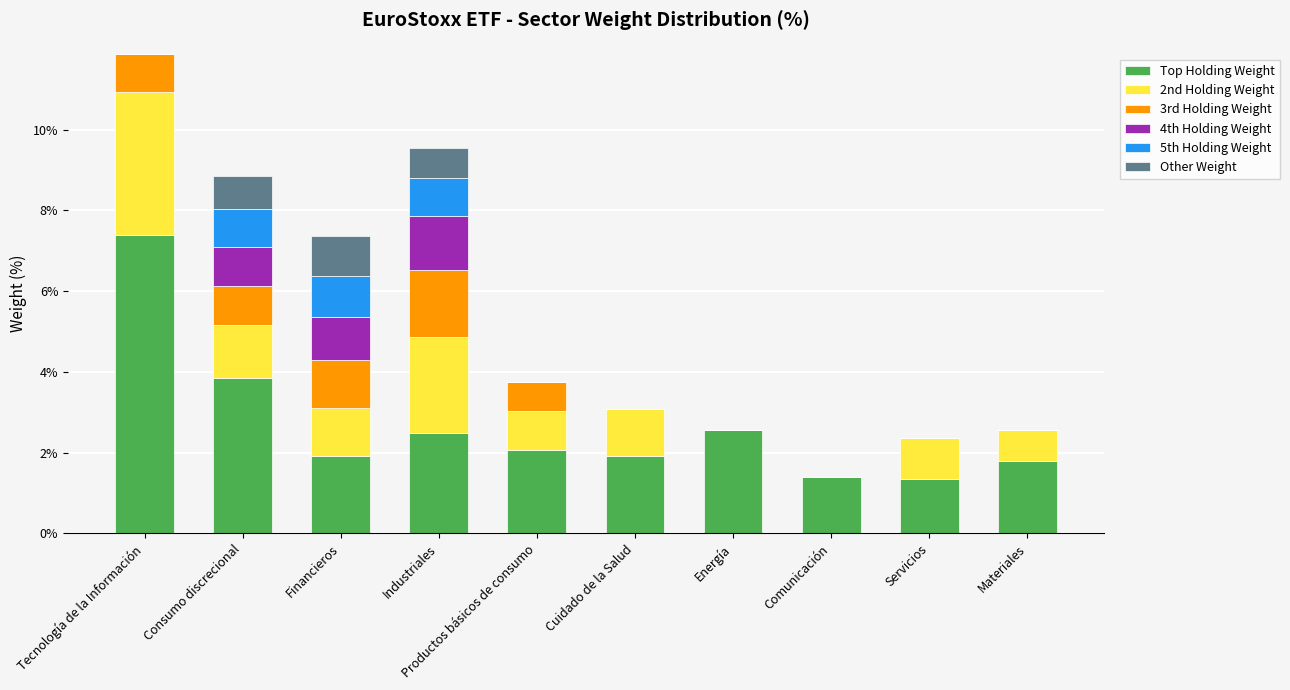

Where is Top Holding Weight nearest to the value 4?

Consumo discrecional